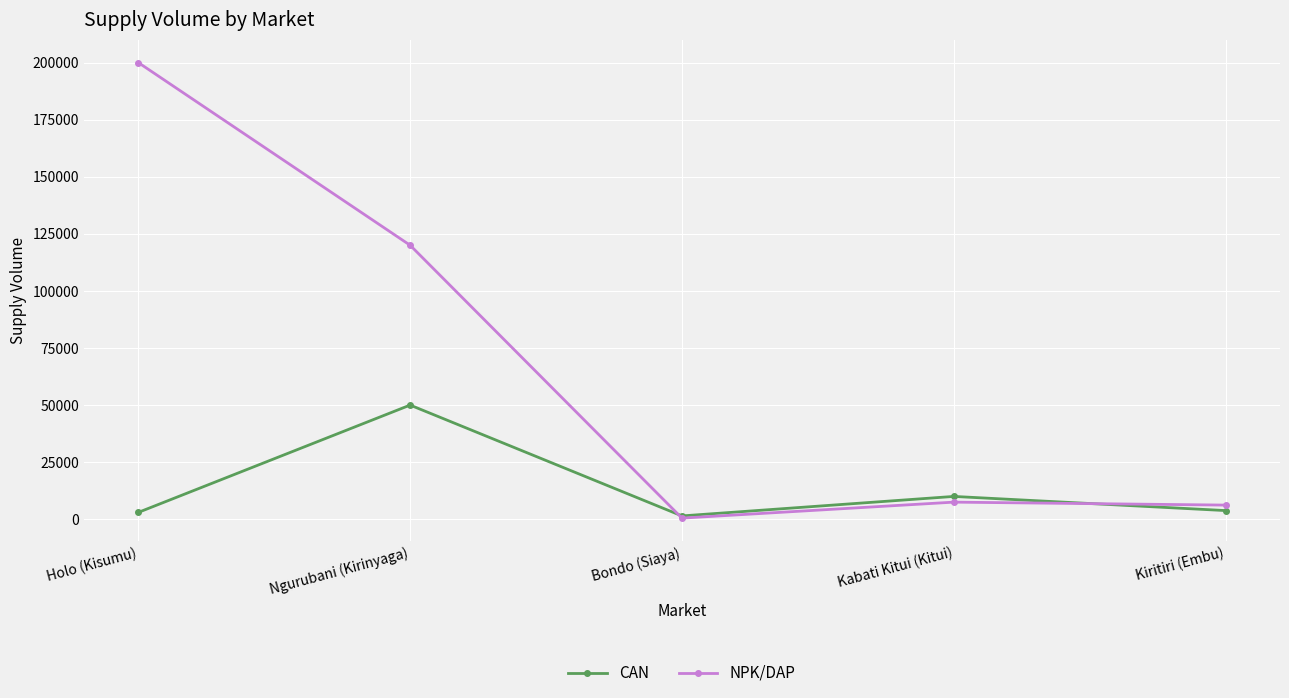

What is the label of the 4th point from the left?

Kabati Kitui (Kitui)